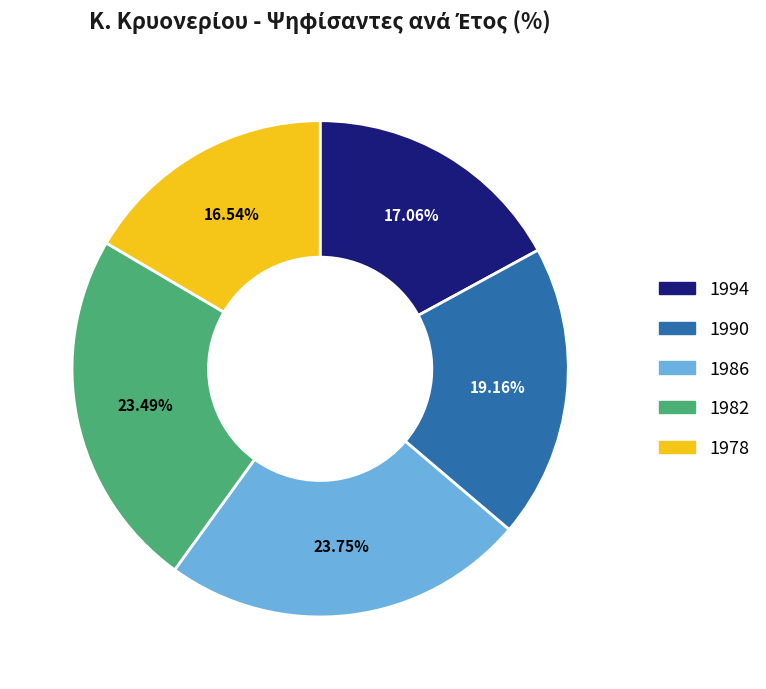

Approximately how many times larger is the value at 1982 compared to 1986?

1.0